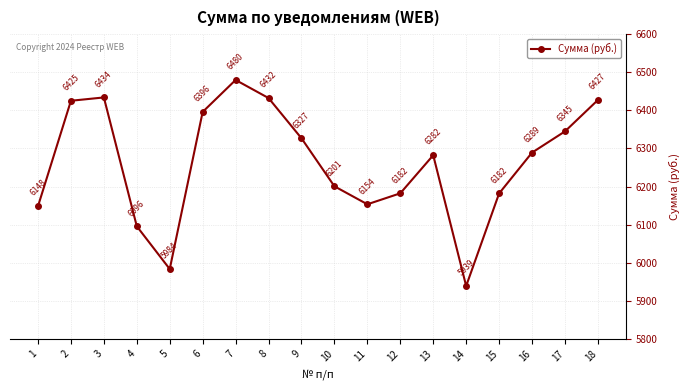

What is the difference between the maximum and second lowest values?

496.3